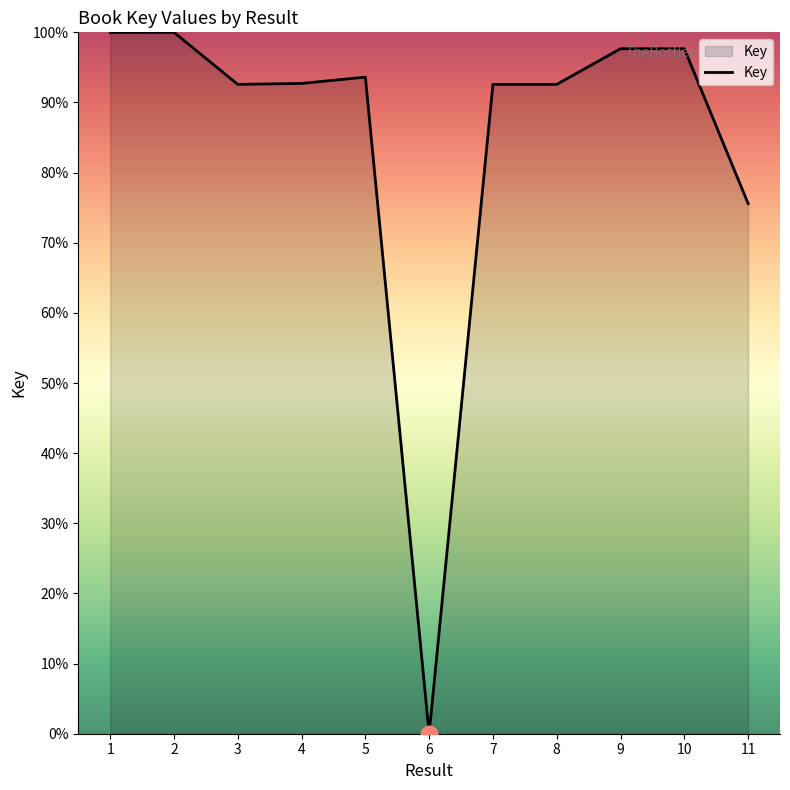

What is the ratio of the value at 10 to the value at 9?

1.0